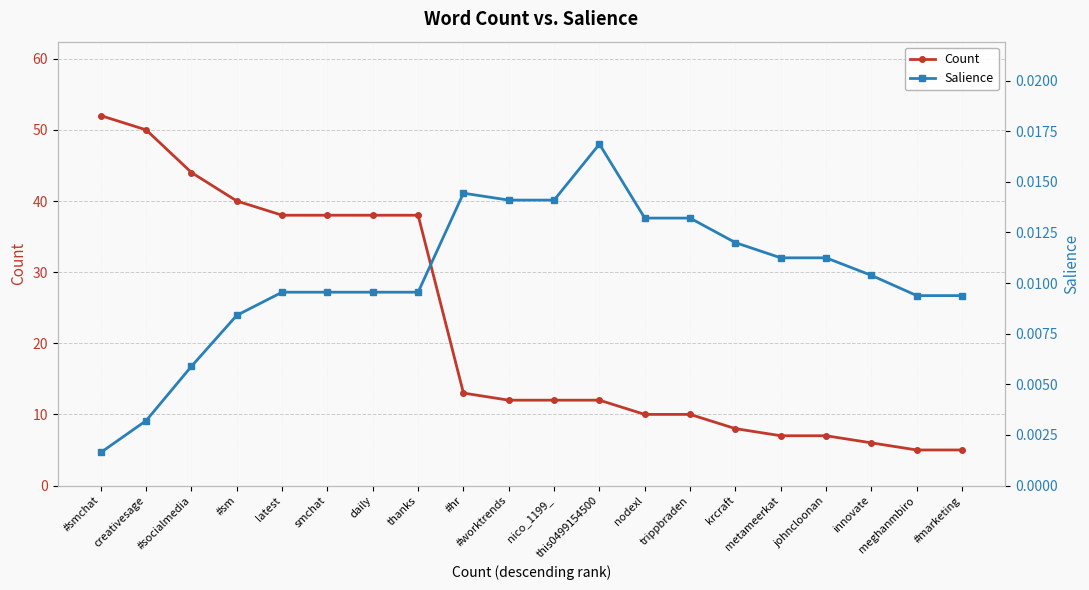

Does the chart have visible grid lines?

Yes